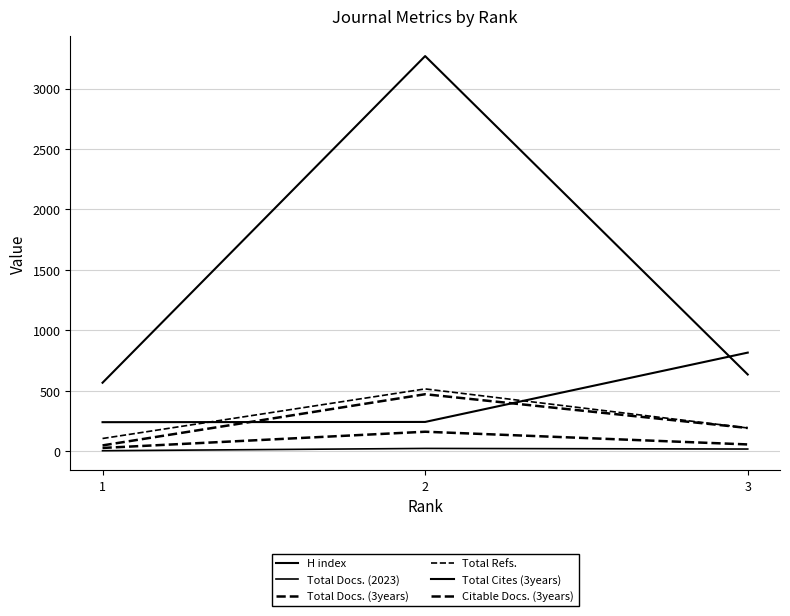

What is the difference between the second highest and minimum values in the H index series?

2